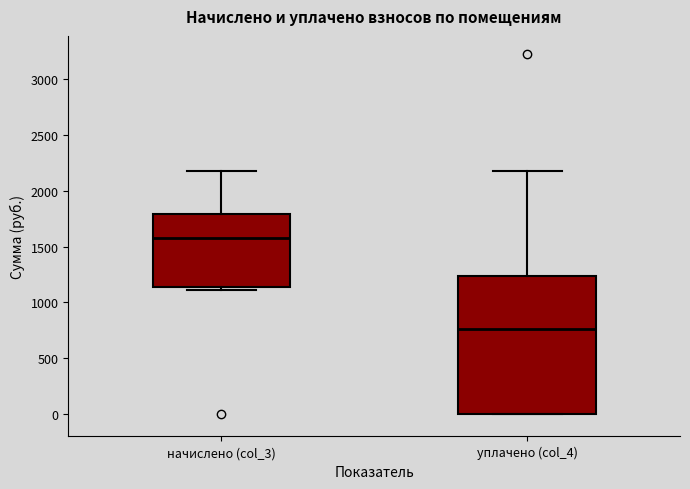

Which box's median line is the highest?

начислено (col_3)